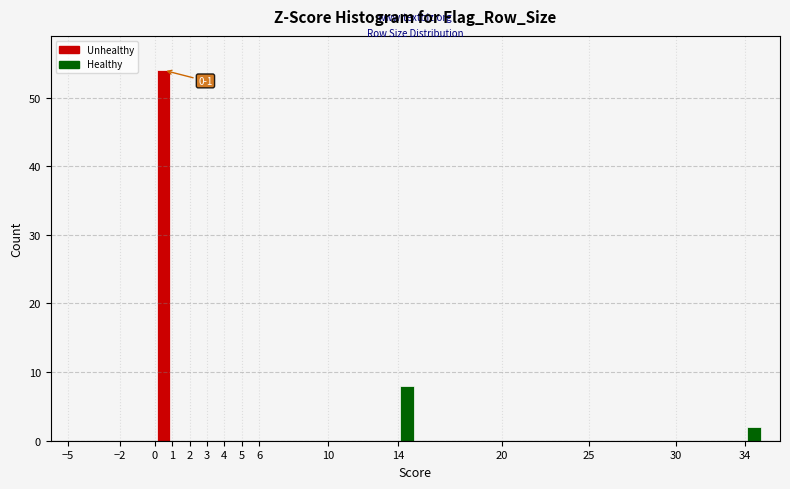

Which range on the x-axis has the tallest bar?

0 to 1